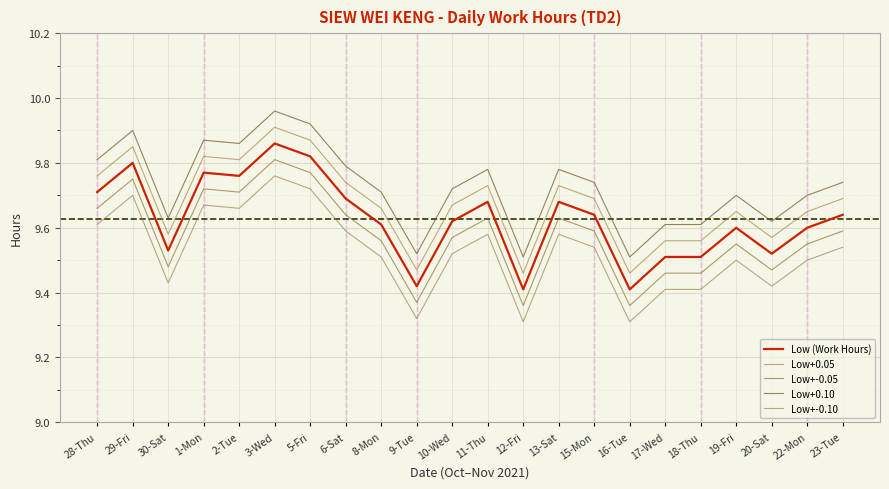

Reading left to right, what are all the values shown in this chart?

Low (Work Hours): 28-Thu=9.7	29-Fri=9.8	30-Sat=9.5	1-Mon=9.8	2-Tue=9.8	3-Wed=9.9	5-Fri=9.8	6-Sat=9.7	8-Mon=9.6	9-Tue=9.4	10-Wed=9.6	11-Thu=9.7	12-Fri=9.4	13-Sat=9.7	15-Mon=9.6	16-Tue=9.4	17-Wed=9.5	18-Thu=9.5	19-Fri=9.6	20-Sat=9.5	22-Mon=9.6	23-Tue=9.6
Low+0.05: 28-Thu=9.8	29-Fri=9.9	30-Sat=9.6	1-Mon=9.8	2-Tue=9.8	3-Wed=9.9	5-Fri=9.9	6-Sat=9.7	8-Mon=9.7	9-Tue=9.5	10-Wed=9.7	11-Thu=9.7	12-Fri=9.5	13-Sat=9.7	15-Mon=9.7	16-Tue=9.5	17-Wed=9.6	18-Thu=9.6	19-Fri=9.7	20-Sat=9.6	22-Mon=9.7	23-Tue=9.7
Low+-0.05: 28-Thu=9.7	29-Fri=9.8	30-Sat=9.5	1-Mon=9.7	2-Tue=9.7	3-Wed=9.8	5-Fri=9.8	6-Sat=9.6	8-Mon=9.6	9-Tue=9.4	10-Wed=9.6	11-Thu=9.6	12-Fri=9.4	13-Sat=9.6	15-Mon=9.6	16-Tue=9.4	17-Wed=9.5	18-Thu=9.5	19-Fri=9.5	20-Sat=9.5	22-Mon=9.5	23-Tue=9.6
Low+0.10: 28-Thu=9.8	29-Fri=9.9	30-Sat=9.6	1-Mon=9.9	2-Tue=9.9	3-Wed=10.0	5-Fri=9.9	6-Sat=9.8	8-Mon=9.7	9-Tue=9.5	10-Wed=9.7	11-Thu=9.8	12-Fri=9.5	13-Sat=9.8	15-Mon=9.7	16-Tue=9.5	17-Wed=9.6	18-Thu=9.6	19-Fri=9.7	20-Sat=9.6	22-Mon=9.7	23-Tue=9.7
Low+-0.10: 28-Thu=9.6	29-Fri=9.7	30-Sat=9.4	1-Mon=9.7	2-Tue=9.7	3-Wed=9.8	5-Fri=9.7	6-Sat=9.6	8-Mon=9.5	9-Tue=9.3	10-Wed=9.5	11-Thu=9.6	12-Fri=9.3	13-Sat=9.6	15-Mon=9.5	16-Tue=9.3	17-Wed=9.4	18-Thu=9.4	19-Fri=9.5	20-Sat=9.4	22-Mon=9.5	23-Tue=9.5